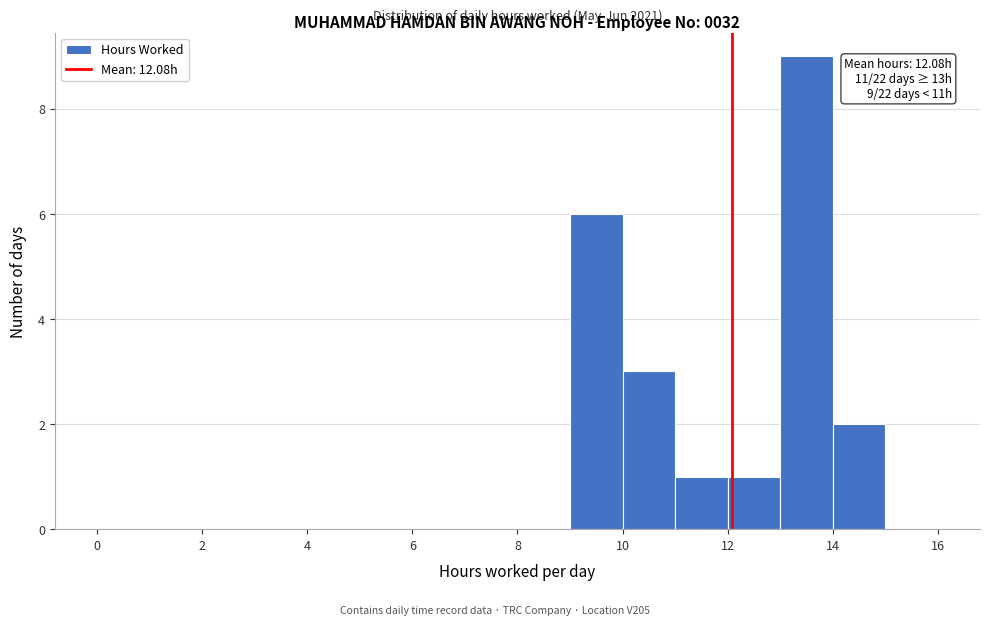

Over which range of the x-axis is the bar tallest?

13 to 14